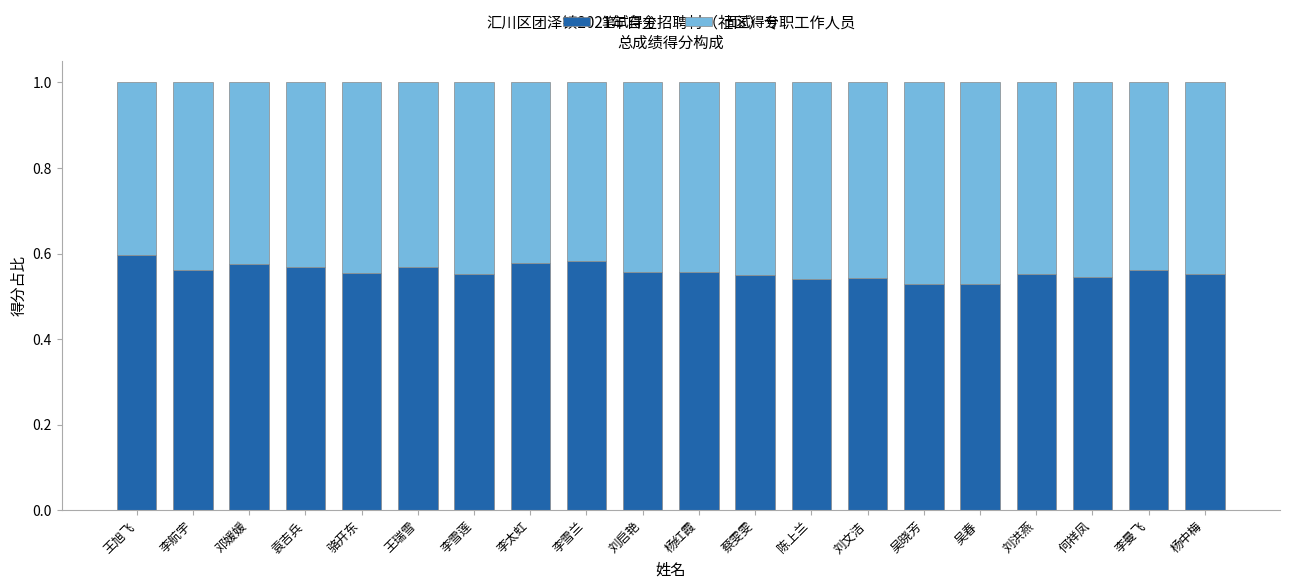

What is the sum of the 笔试得分 values at 蔡雯雯 and 李雪莲?

1.1